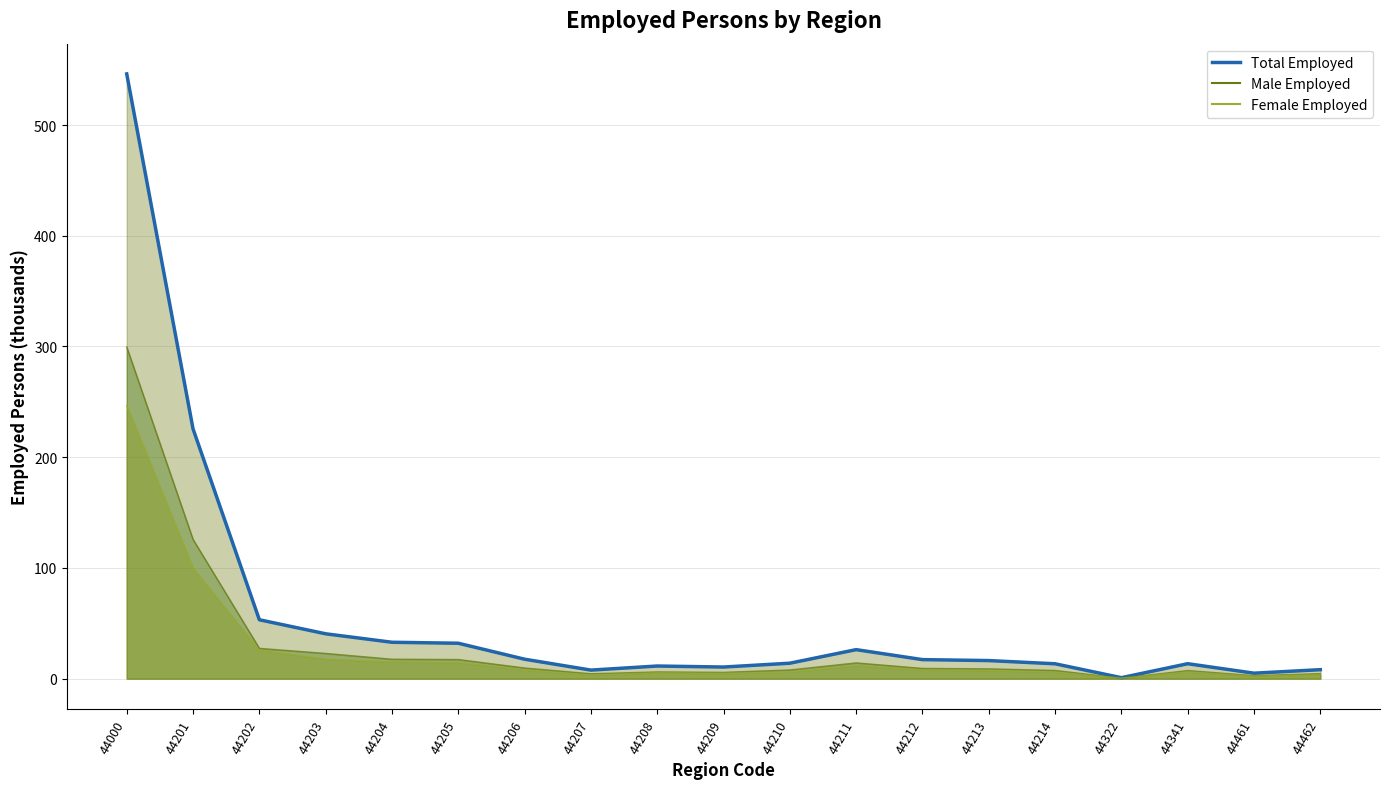

How many interior local peaks does the Female Employed series have?

3